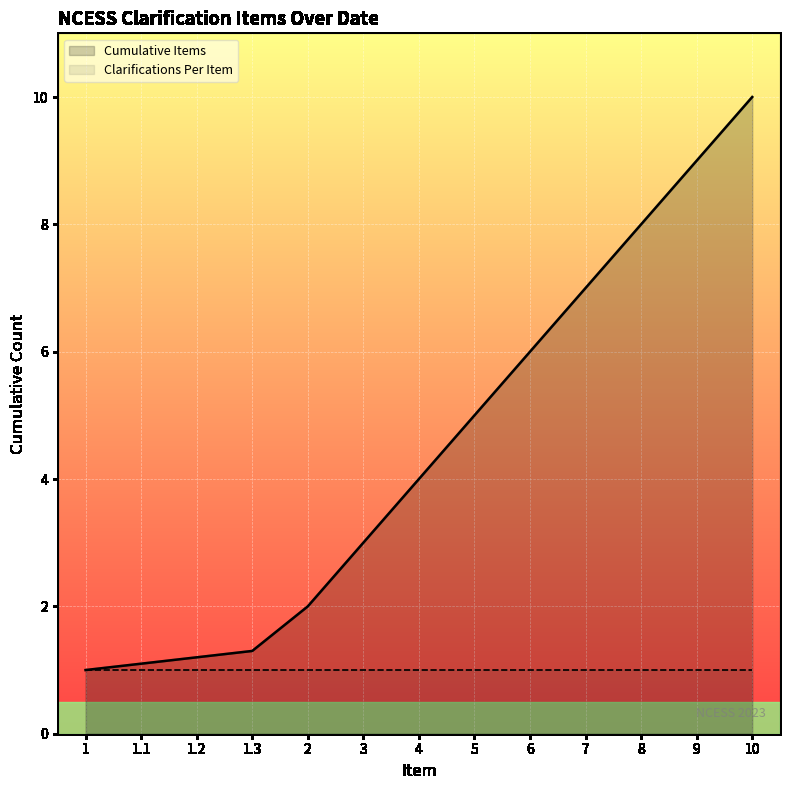

Where does the data first go above 4?

5